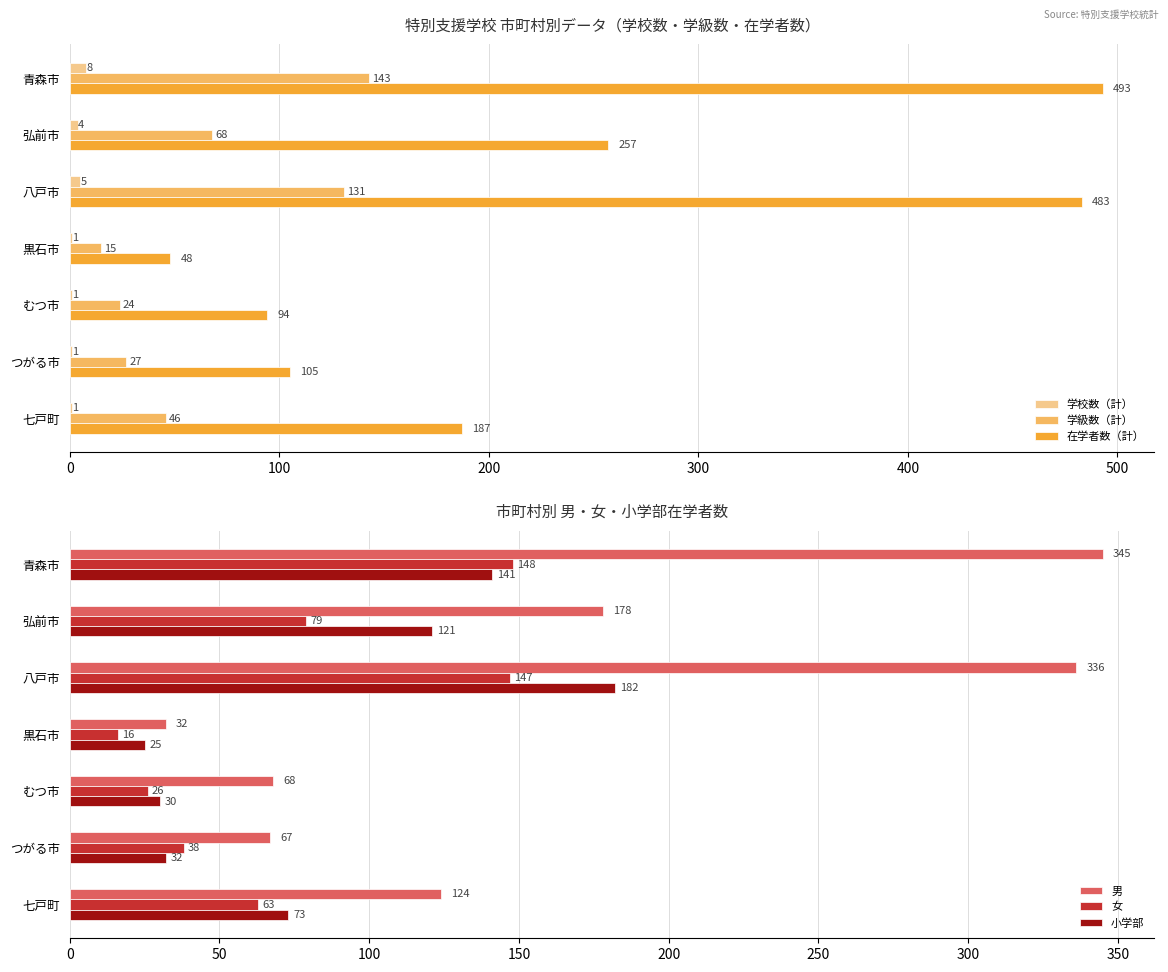

Which series has the widest spread of values?

在学者数（計）